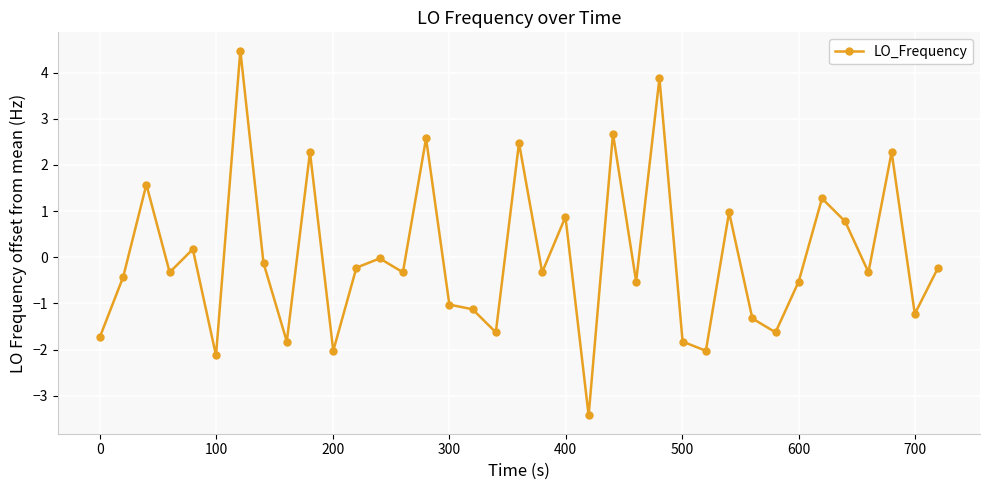

What is the value of the 7th point from the left?

4.5